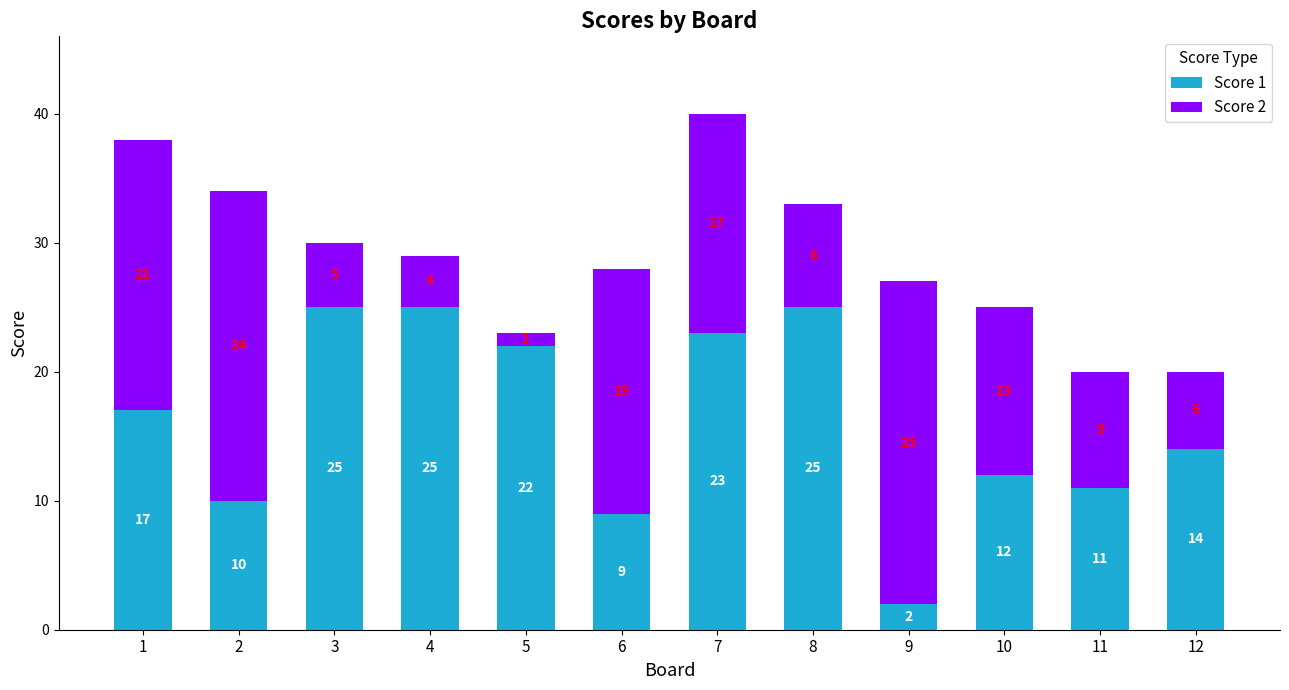

Is it true that Score 1 equals 34 at 7?

False